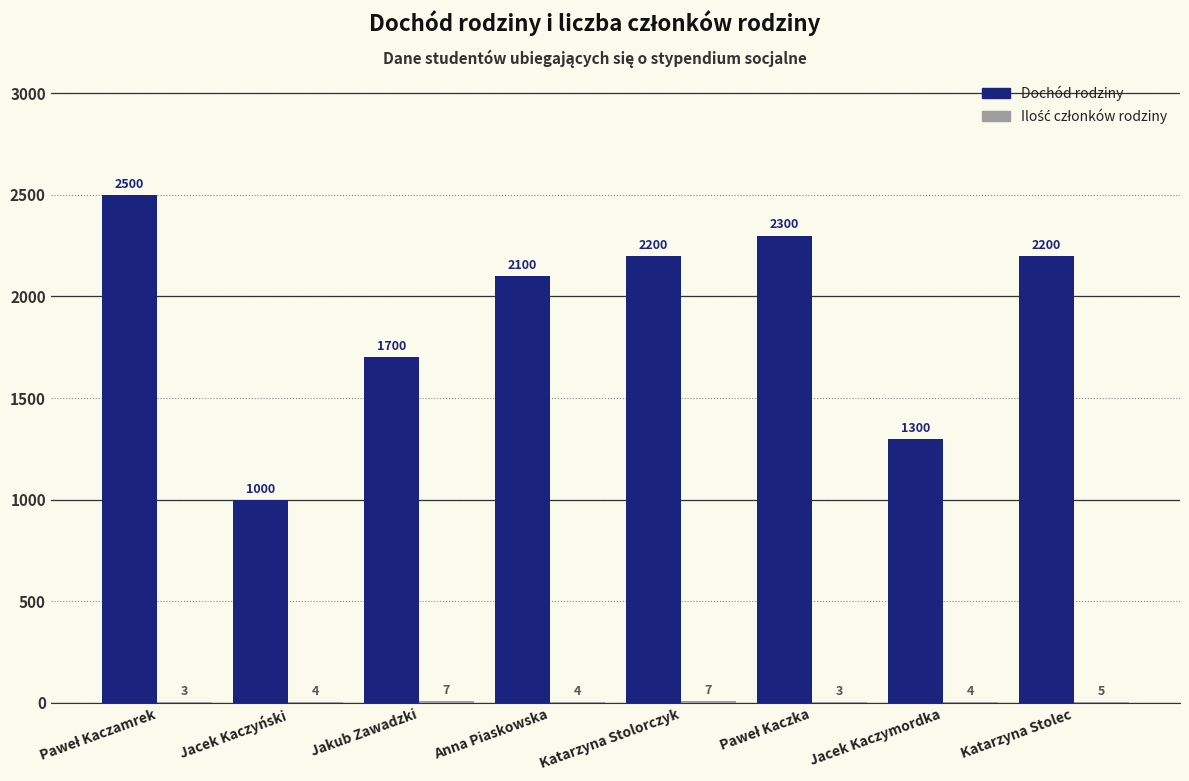

Are the bars grouped side by side (vs. stacked)?

Yes